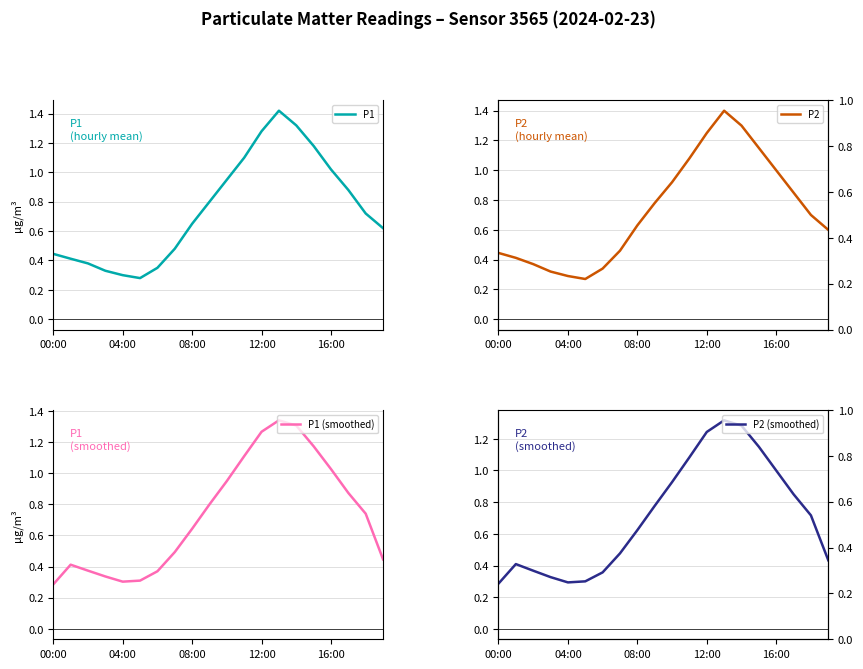

True or false: P2 has more than 0 points higher than both neighbors.

True